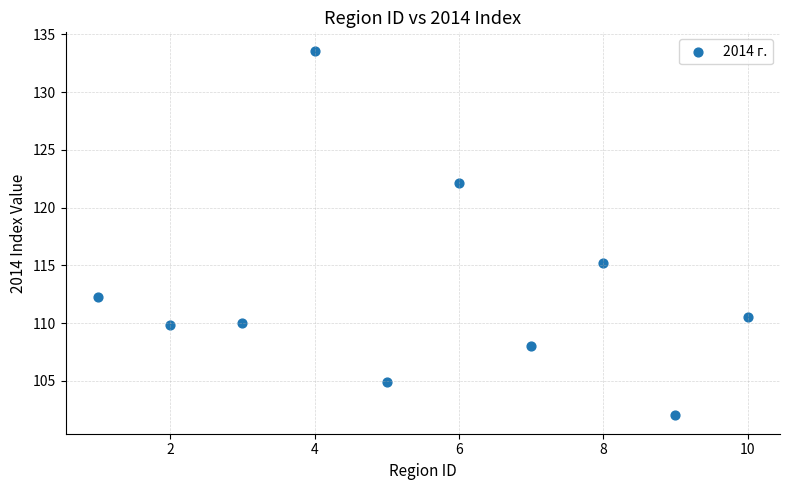

What is the range of X values (max minus min)?

9.0